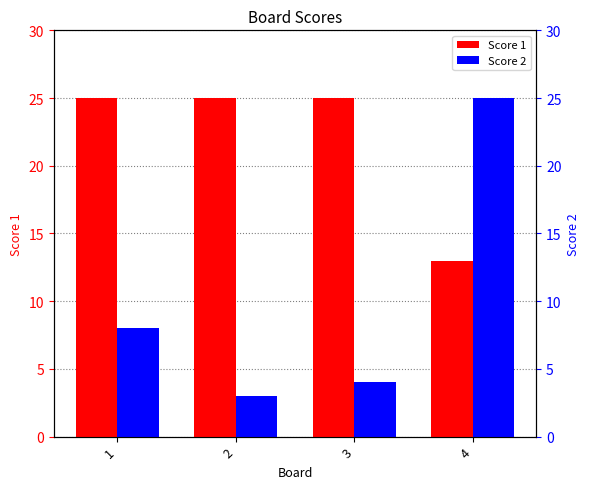

Which series has the largest total across all categories?

Score 1